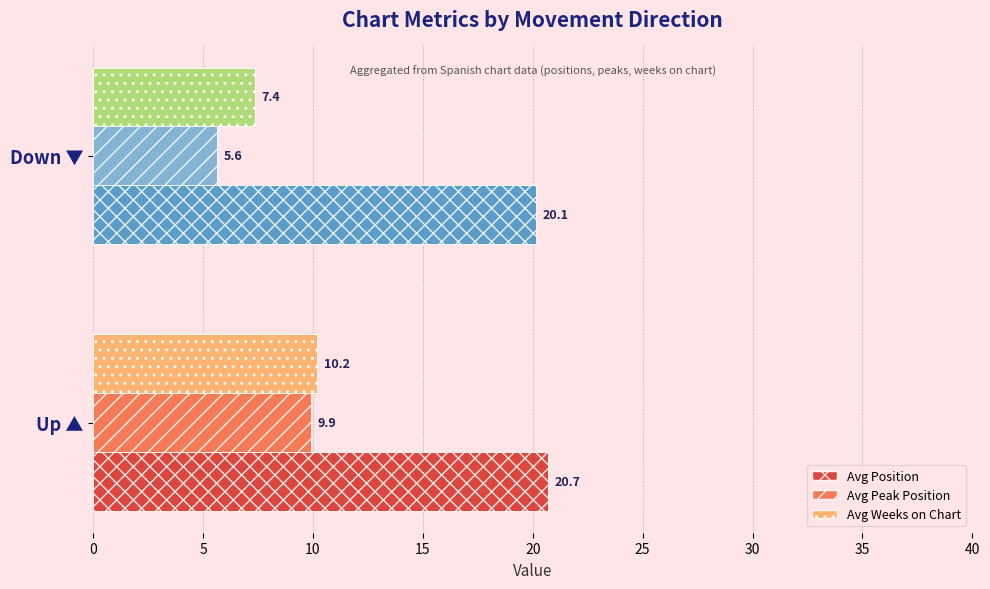

Is it true that Avg Weeks on Chart equals 7.4 at Down ▼?

True